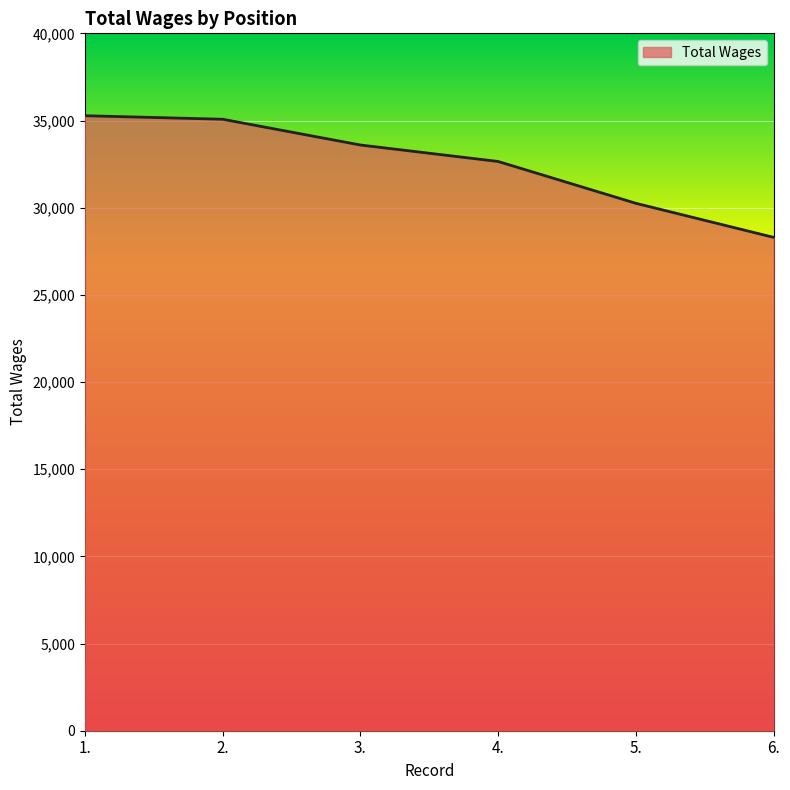

Is it true that the value at 1. is 35275?

True